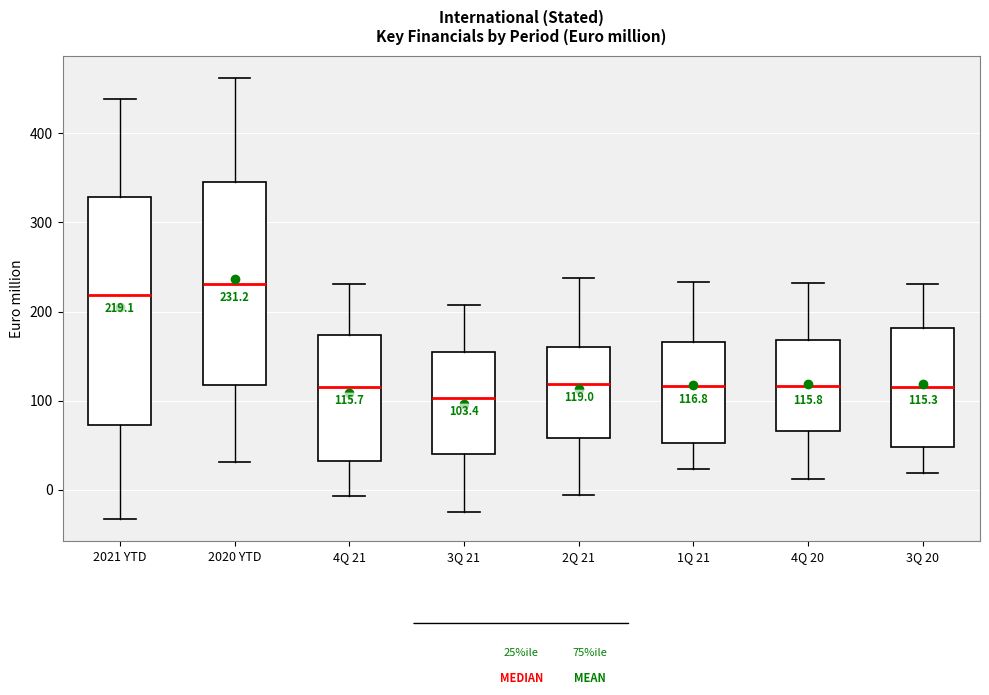

Comparing the boxes themselves (not the whiskers), which one is the tallest?

2021 YTD